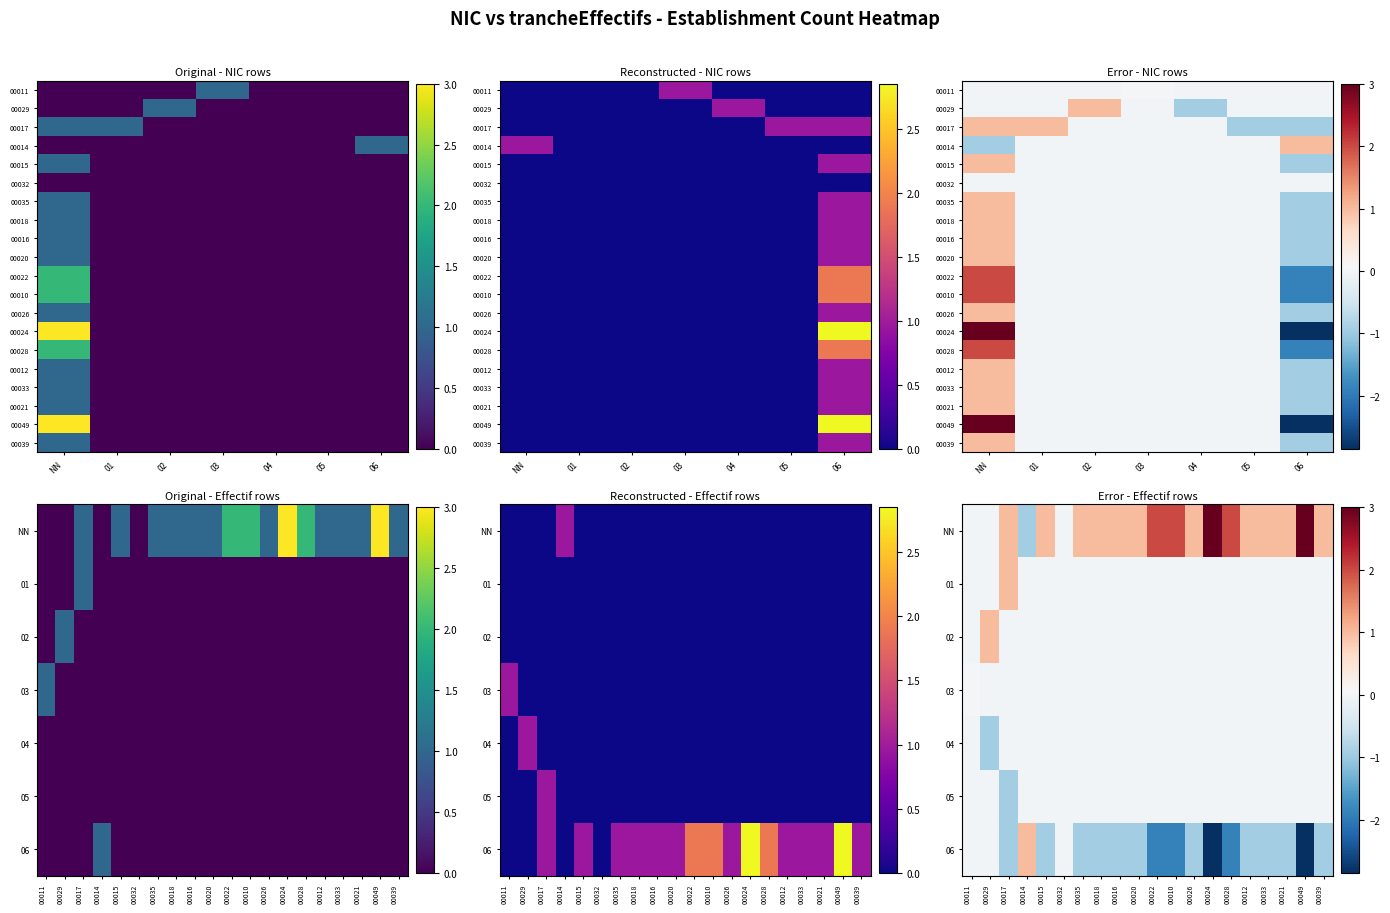

Is it true that 00026 equals 0 at 06?

False